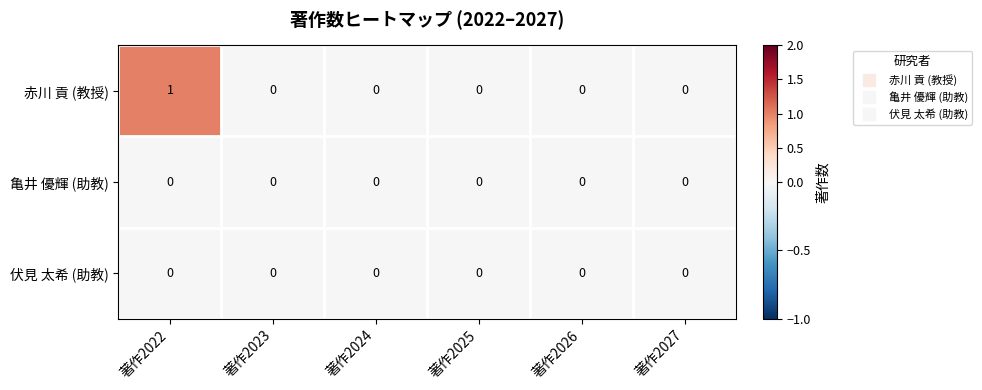

The 赤川 貢 (教授) series shows 0 at 著作2027. True or false?

True